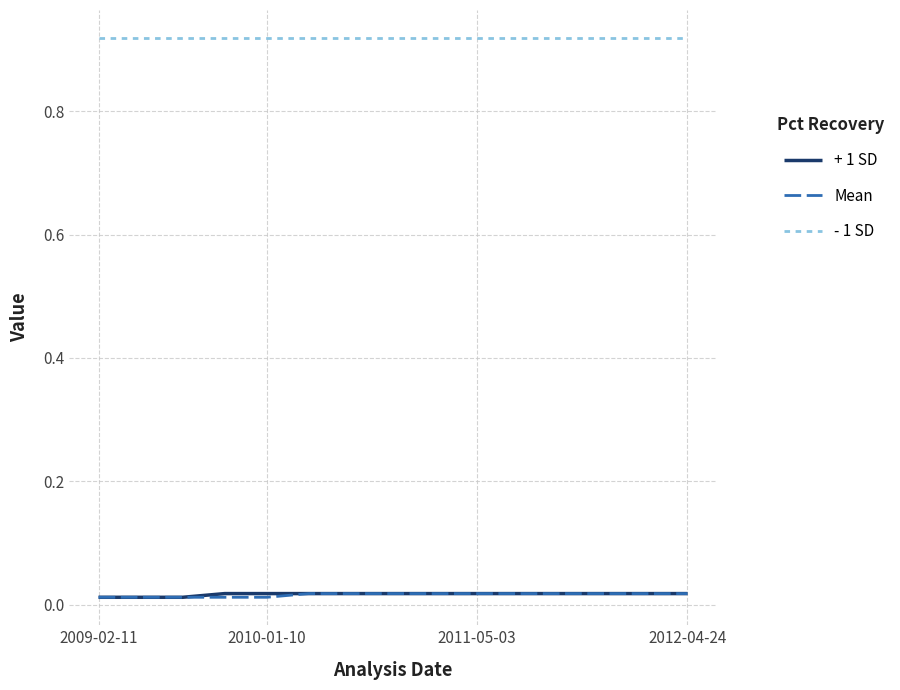

What are all the series names shown in the legend?

+ 1 SD, Mean, - 1 SD